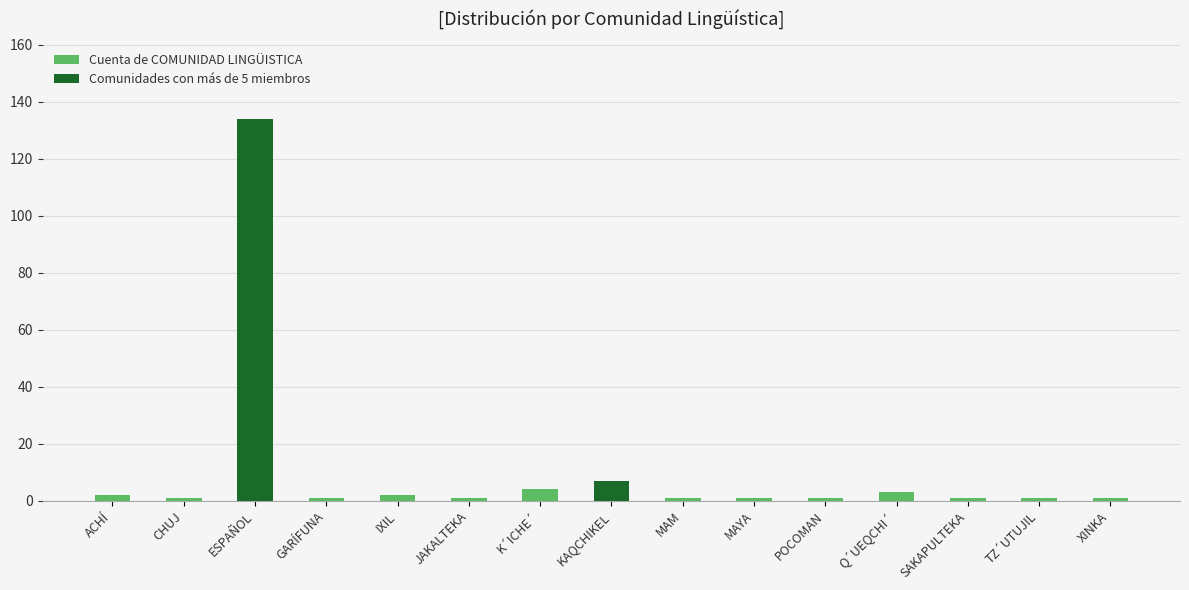

What is the label of the 10th bar from the left?

MAYA